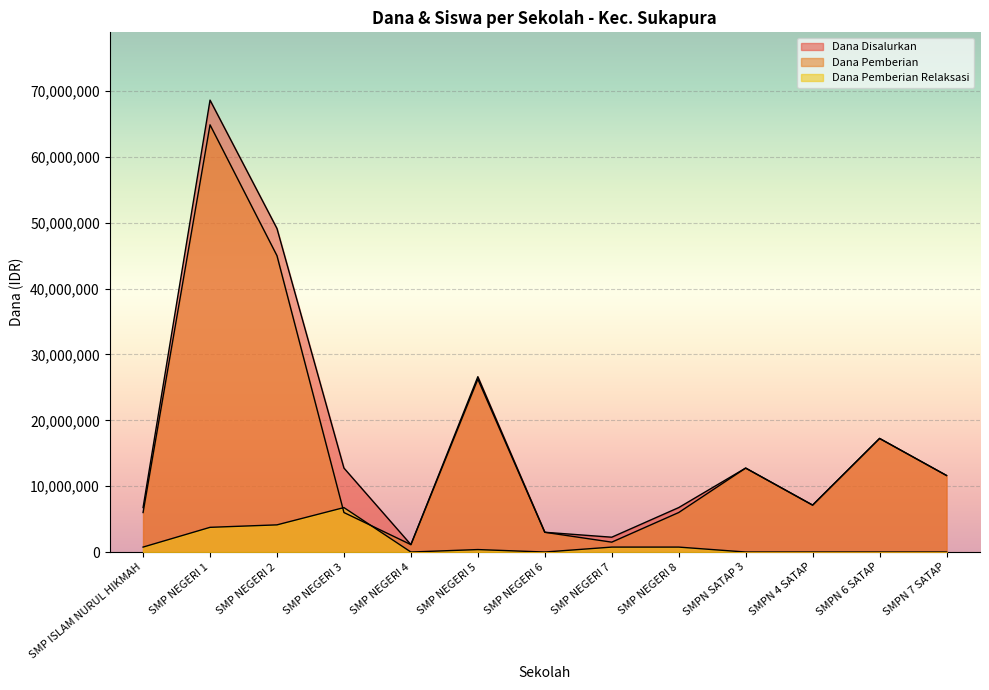

Which has a higher value, SMP NEGERI 3 or SMPN 6 SATAP?

SMPN 6 SATAP